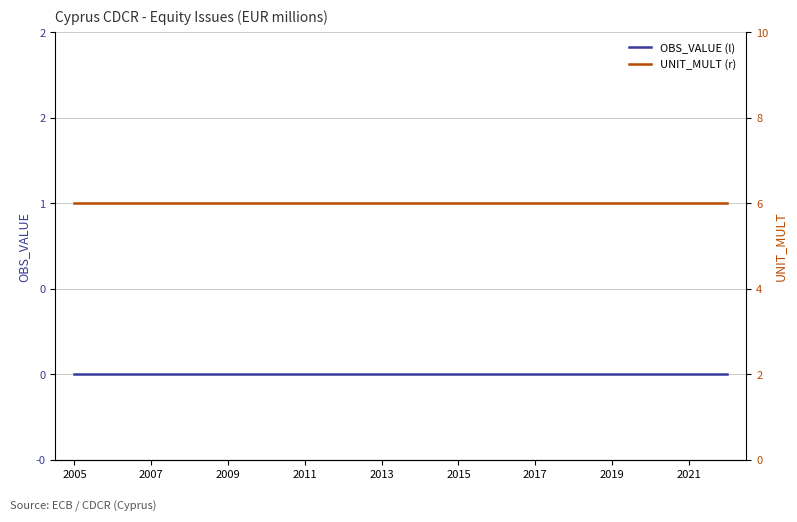

True or false: OBS_VALUE (l) and UNIT_MULT (r) intersect in this chart.

False